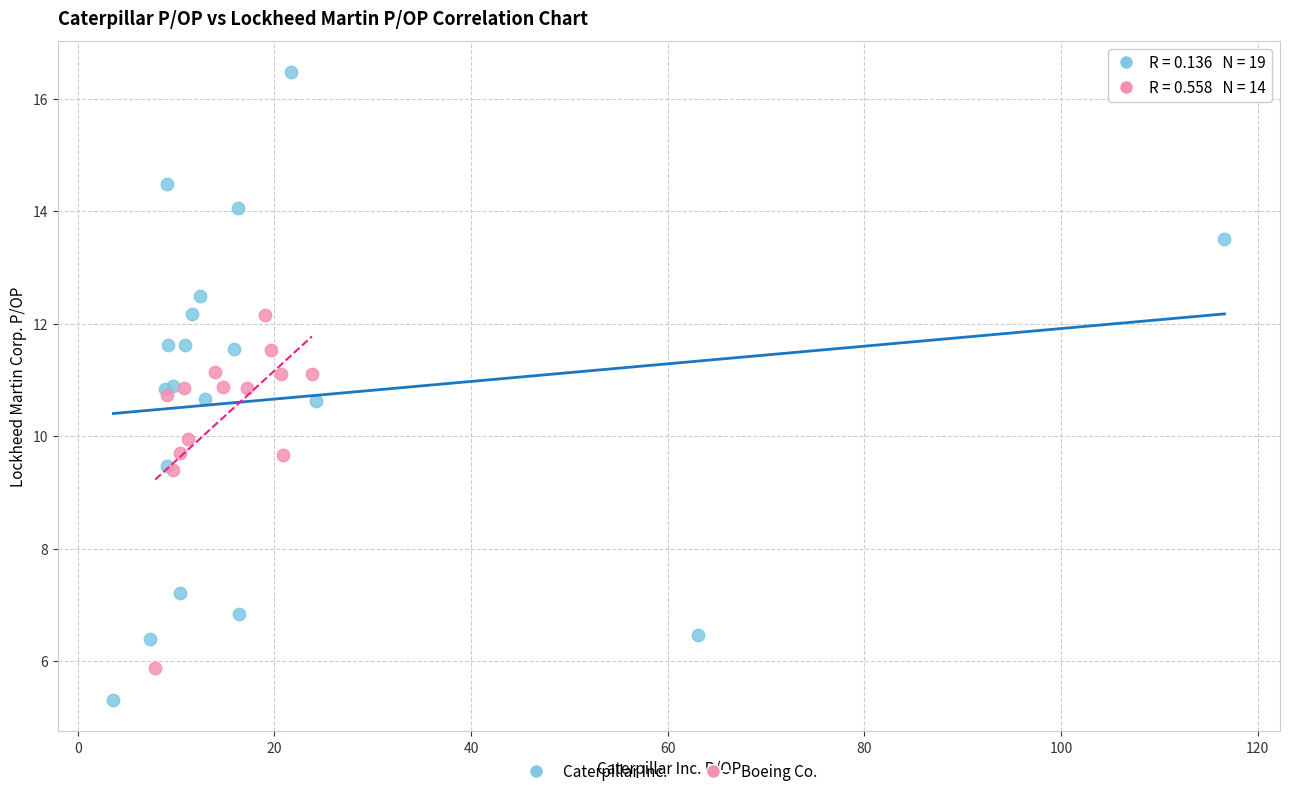

Which series reaches the minimum Y coordinate?

Caterpillar Inc.